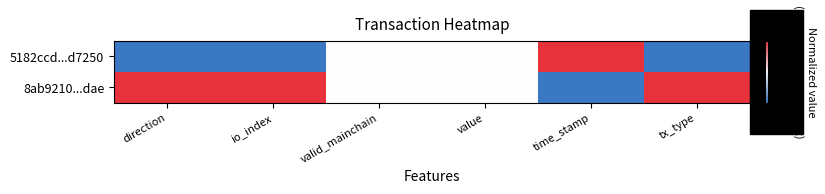

Reading left to right, list all the values displayed in this chart.

5182ccd...d7250: direction=-20	io_index=-20	valid_mainchain=0	value=0	time_stamp=20	tx_type=-20
8ab9210...dae: direction=20	io_index=20	valid_mainchain=0	value=0	time_stamp=-20	tx_type=20